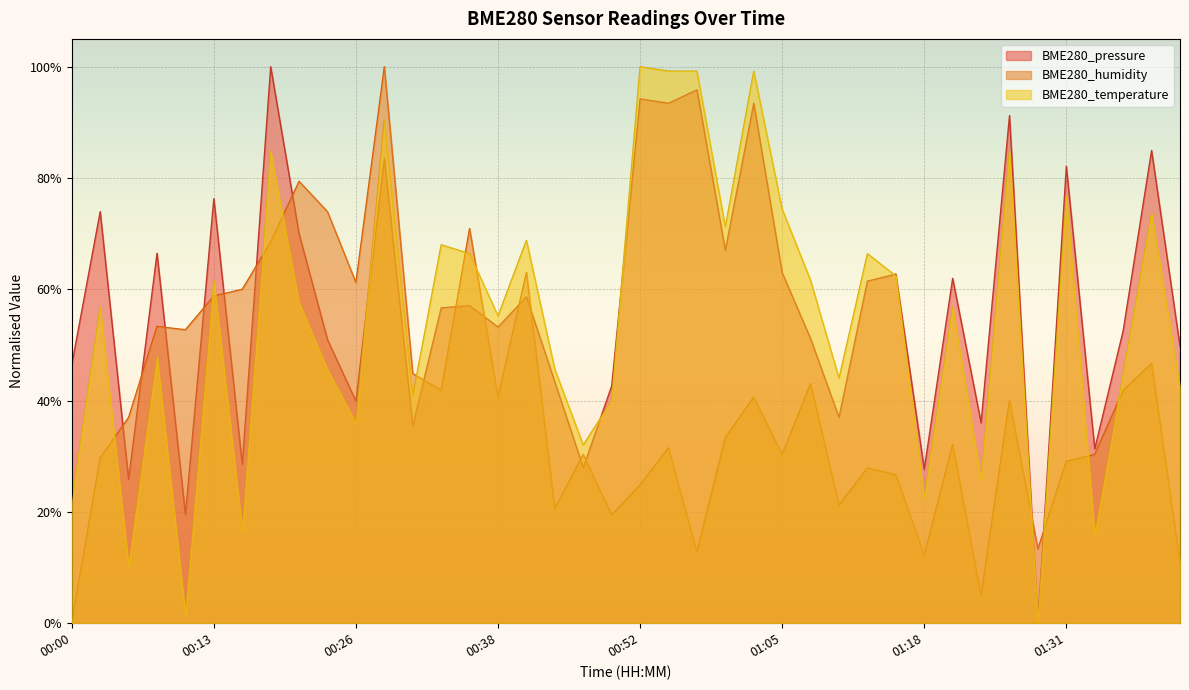

Reading left to right, list all the values displayed in this chart.

BME280_temperature: 00:00=0.2	00:03=0.6	00:05=0.1	00:08=0.5	00:10=0.0	00:13=0.6	00:16=0.2	00:18=0.8	00:21=0.6	00:23=0.5	00:26=0.4	00:28=0.9	00:31=0.4	00:33=0.7	00:36=0.7	00:38=0.6	00:41=0.7	00:44=0.5	00:46=0.3	00:49=0.4	00:52=1.0	00:55=1.0	00:57=1.0	01:00=0.7	01:02=1.0	01:05=0.7	01:07=0.6	01:10=0.4	01:13=0.7	01:15=0.6	01:18=0.2	01:20=0.6	01:23=0.3	01:26=0.8	01:28=0.0	01:31=0.8	01:33=0.2	01:36=0.4	01:38=0.7	01:41=0.4
BME280_humidity: 00:00=0.0	00:03=0.3	00:05=0.4	00:08=0.5	00:10=0.5	00:13=0.6	00:16=0.6	00:18=0.7	00:21=0.8	00:23=0.7	00:26=0.6	00:28=1.0	00:31=0.4	00:33=0.4	00:36=0.7	00:38=0.4	00:41=0.6	00:44=0.2	00:46=0.3	00:49=0.2	00:52=0.2	00:55=0.3	00:57=0.1	01:00=0.3	01:02=0.4	01:05=0.3	01:07=0.4	01:10=0.2	01:13=0.3	01:15=0.3	01:18=0.1	01:20=0.3	01:23=0.0	01:26=0.4	01:28=0.1	01:31=0.3	01:33=0.3	01:36=0.4	01:38=0.5	01:41=0.1
BME280_pressure: 00:00=0.5	00:03=0.7	00:05=0.3	00:08=0.7	00:10=0.2	00:13=0.8	00:16=0.3	00:18=1.0	00:21=0.7	00:23=0.5	00:26=0.4	00:28=0.8	00:31=0.4	00:33=0.6	00:36=0.6	00:38=0.5	00:41=0.6	00:44=0.4	00:46=0.3	00:49=0.4	00:52=0.9	00:55=0.9	00:57=1.0	01:00=0.7	01:02=0.9	01:05=0.6	01:07=0.5	01:10=0.4	01:13=0.6	01:15=0.6	01:18=0.3	01:20=0.6	01:23=0.4	01:26=0.9	01:28=0.0	01:31=0.8	01:33=0.3	01:36=0.5	01:38=0.8	01:41=0.5